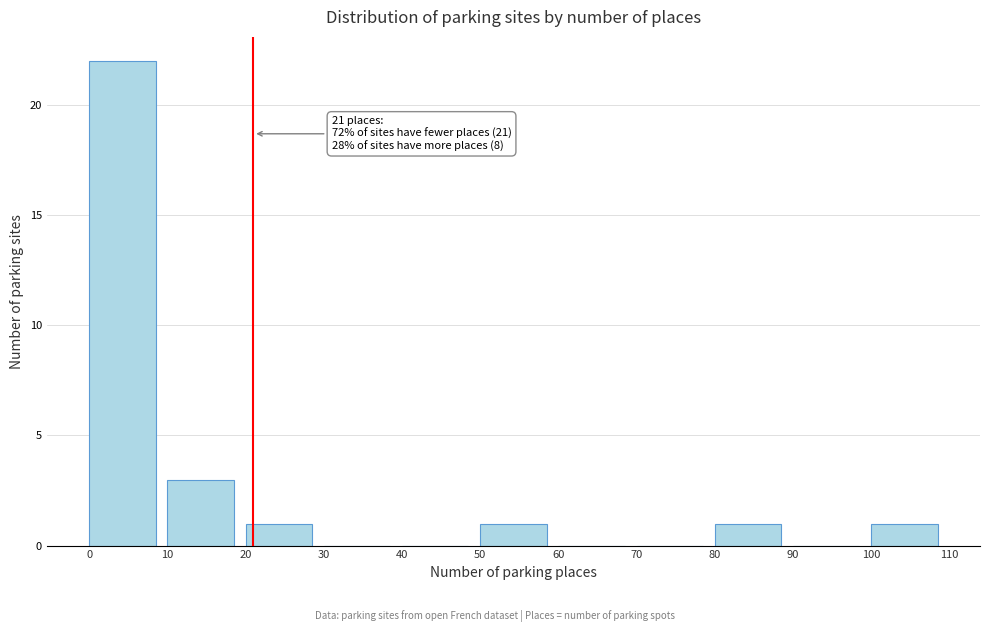

Which range on the x-axis has the tallest bar?

0 to 10